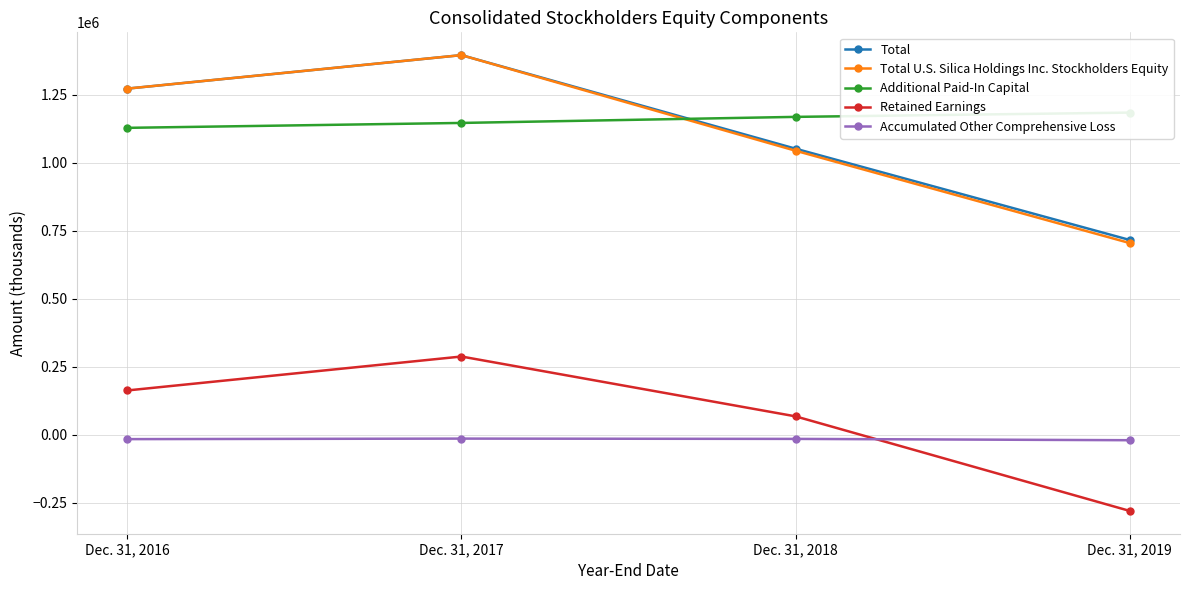

At Dec. 31, 2017, list the series in order from largest to smallest.

Total, Total U.S. Silica Holdings Inc. Stockholders Equity, Additional Paid-In Capital, Retained Earnings, Accumulated Other Comprehensive Loss